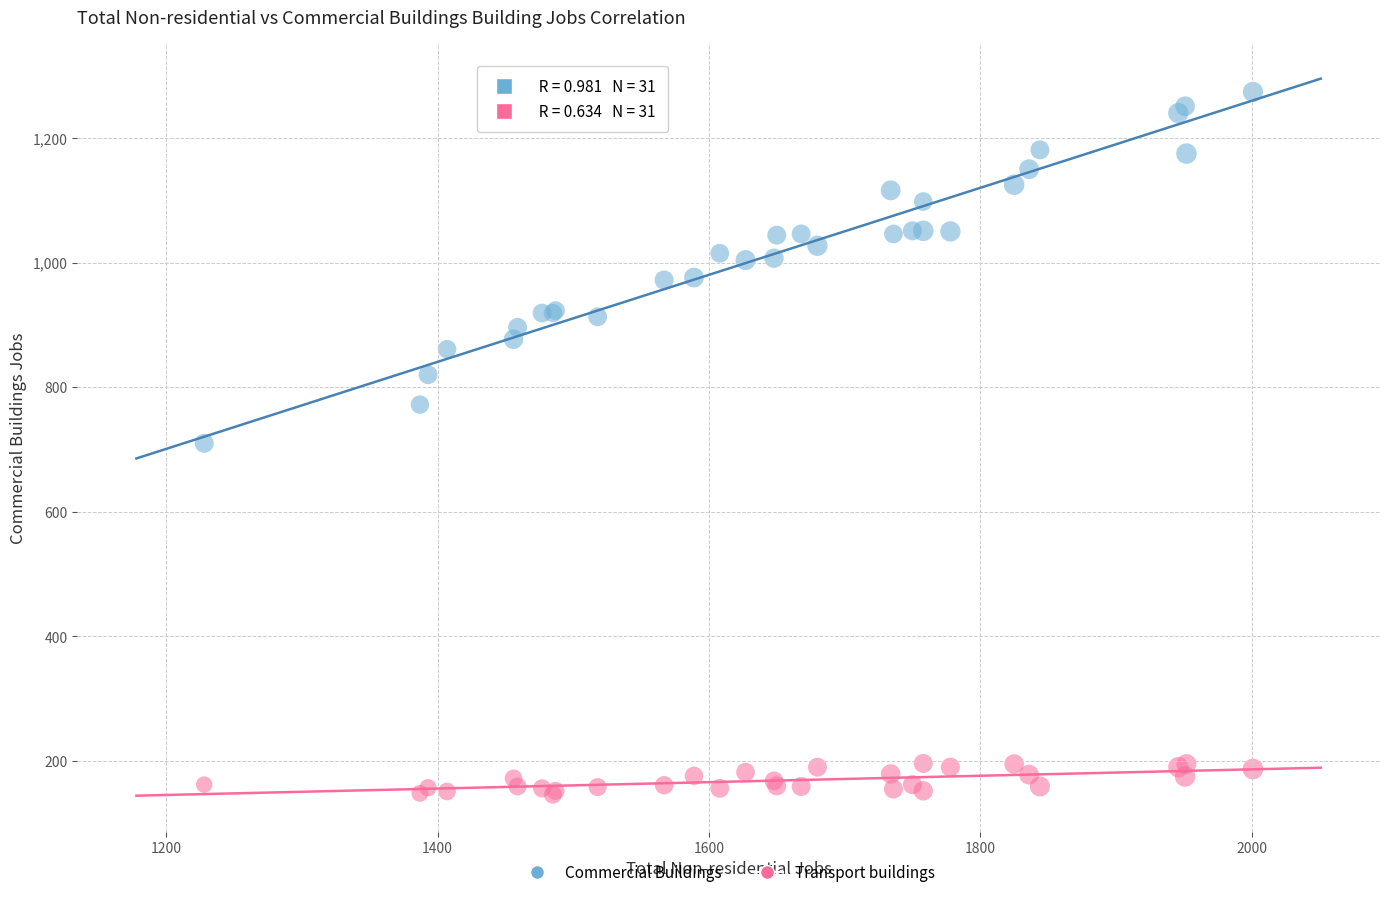

Which series contains the highest Y value?

Commercial Buildings